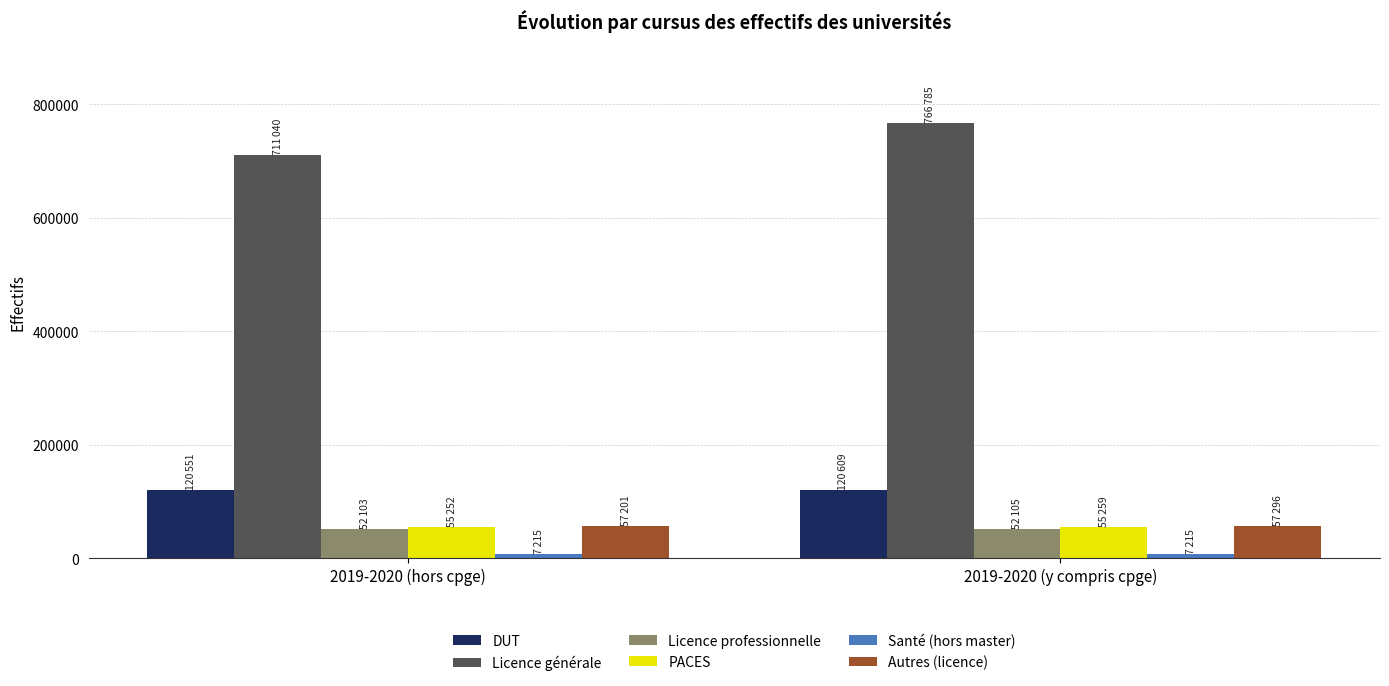

What is the sum of all PACES values?

110511